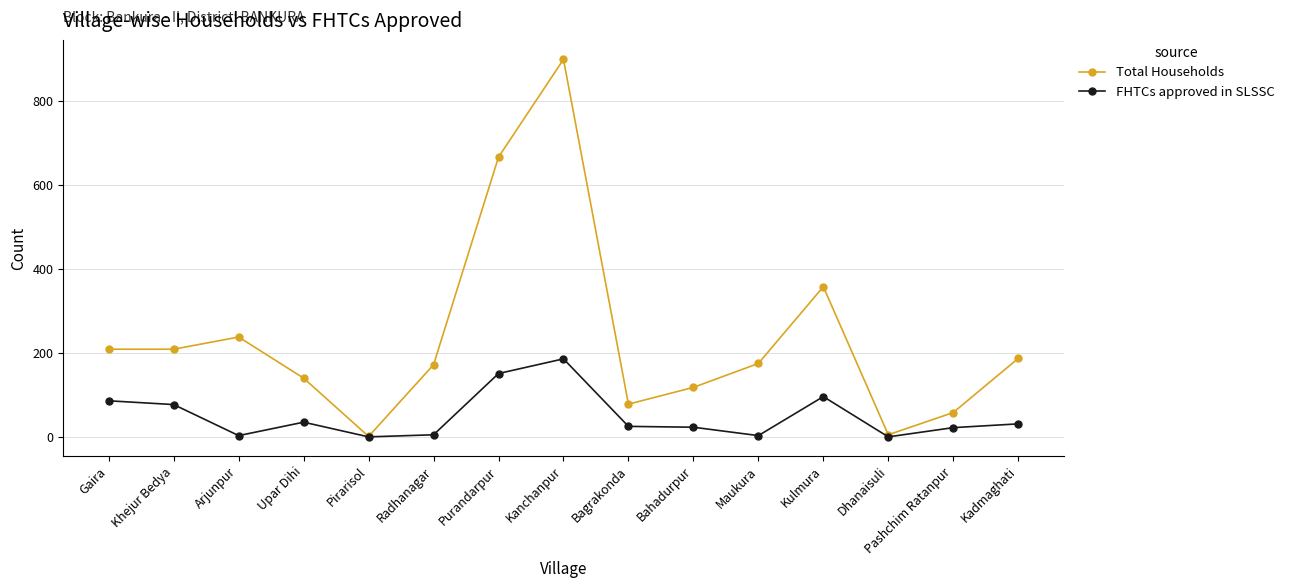

Which series changed the most between Dhanaisuli and Pashchim Ratanpur?

Total Households